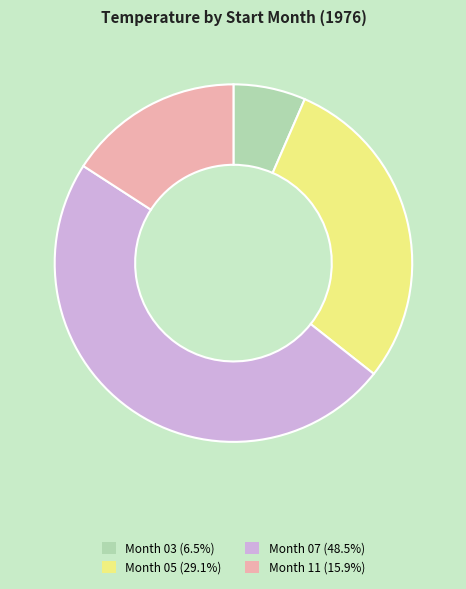

What is the ratio of the value at Month 07 (48.5%) to the value at Month 11 (15.9%)?

3.1